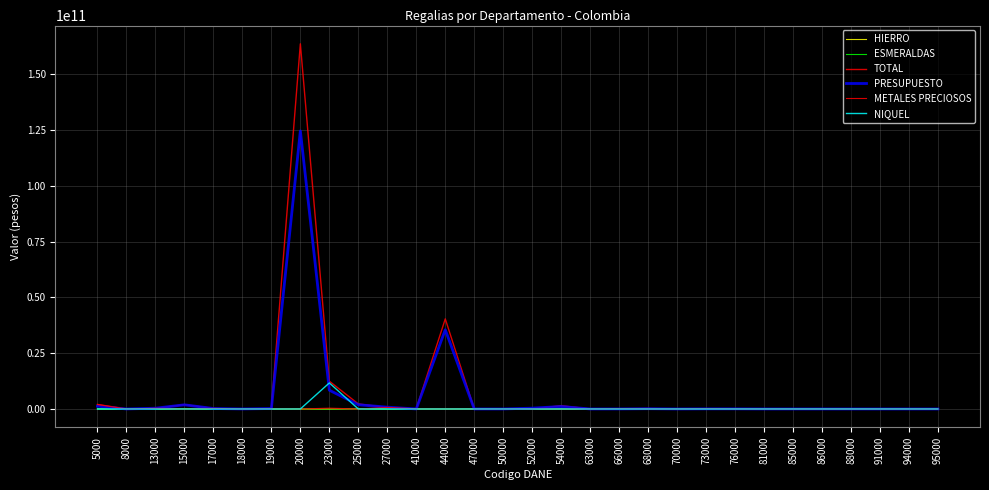

The TOTAL series shows 79590796562.7 at 88000. True or false?

False